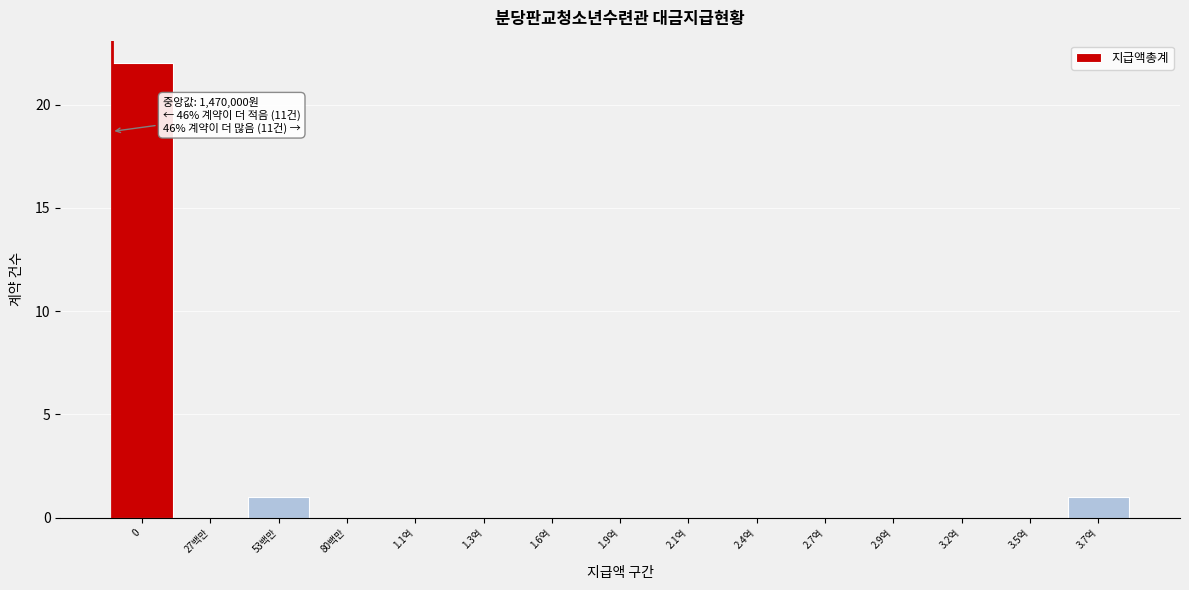

Reading right to left, extract all data points from this chart.

3.7억=1	3.5억=0	3.2억=0	2.9억=0	2.7억=0	2.4억=0	2.1억=0	1.9억=0	1.6억=0	1.3억=0	1.1억=0	80백만=0	53백만=1	27백만=0	0=22